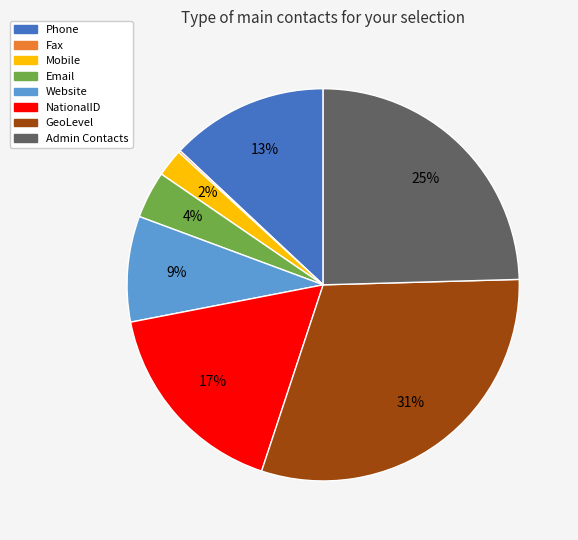

What is the largest slice in the pie chart?

GeoLevel